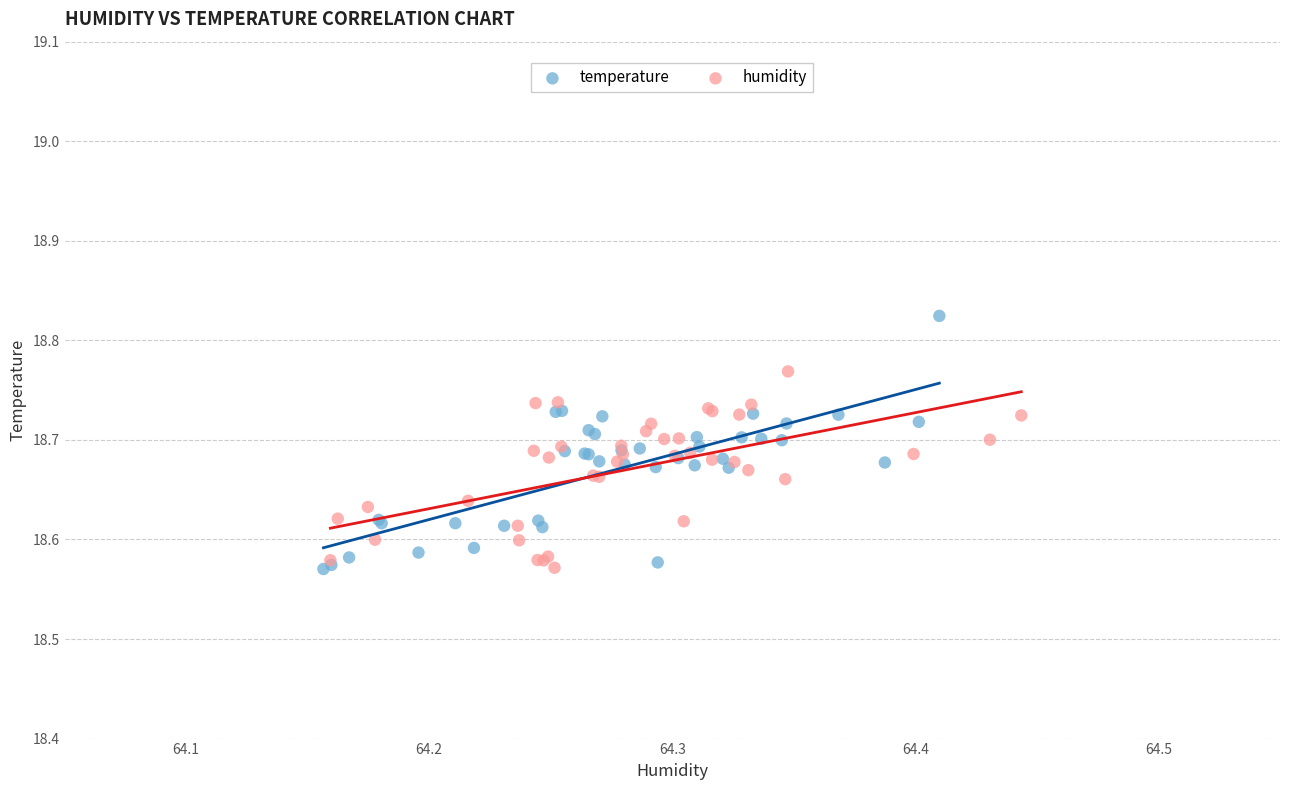

Which series reaches the maximum Y coordinate?

temperature